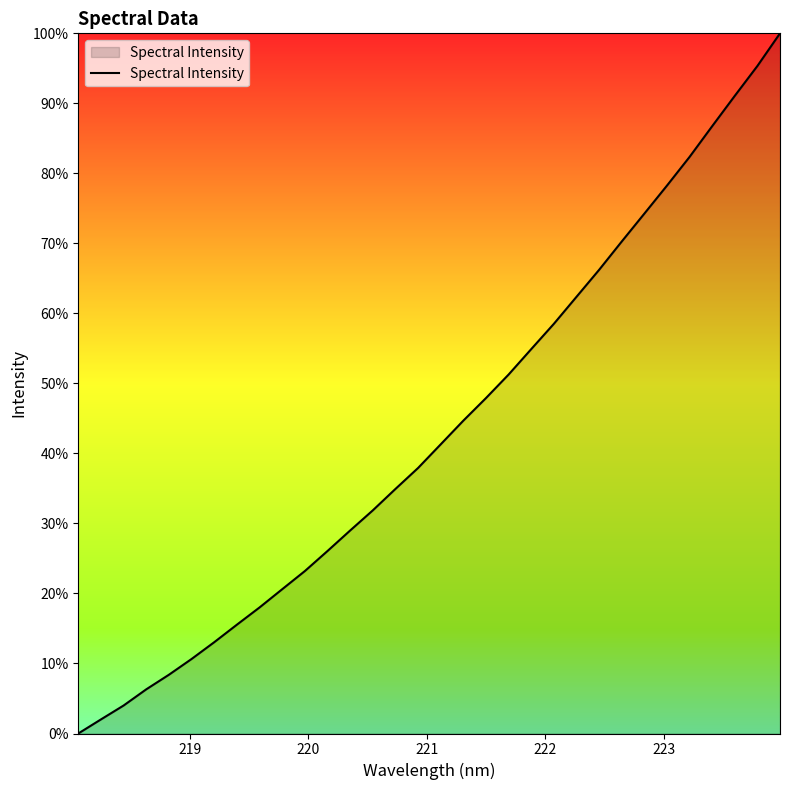

What is the difference between the second highest and minimum values?

1765.4